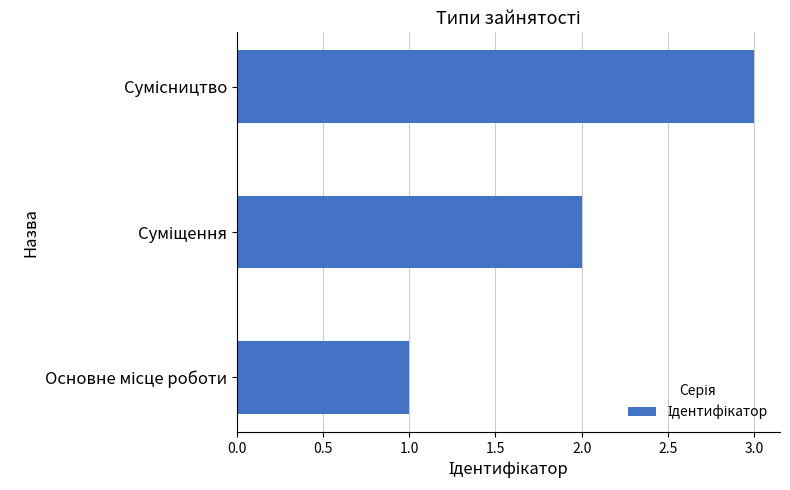

What is the difference between the second highest and minimum values?

1